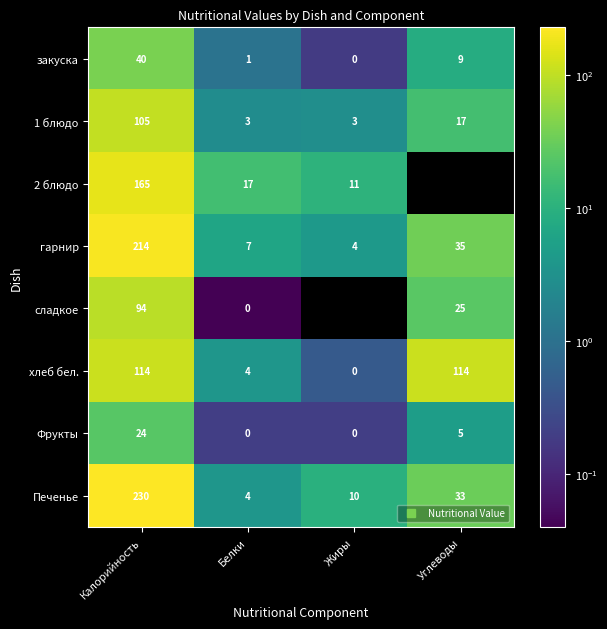

How many positive values does the 2 блюдо series have?

3